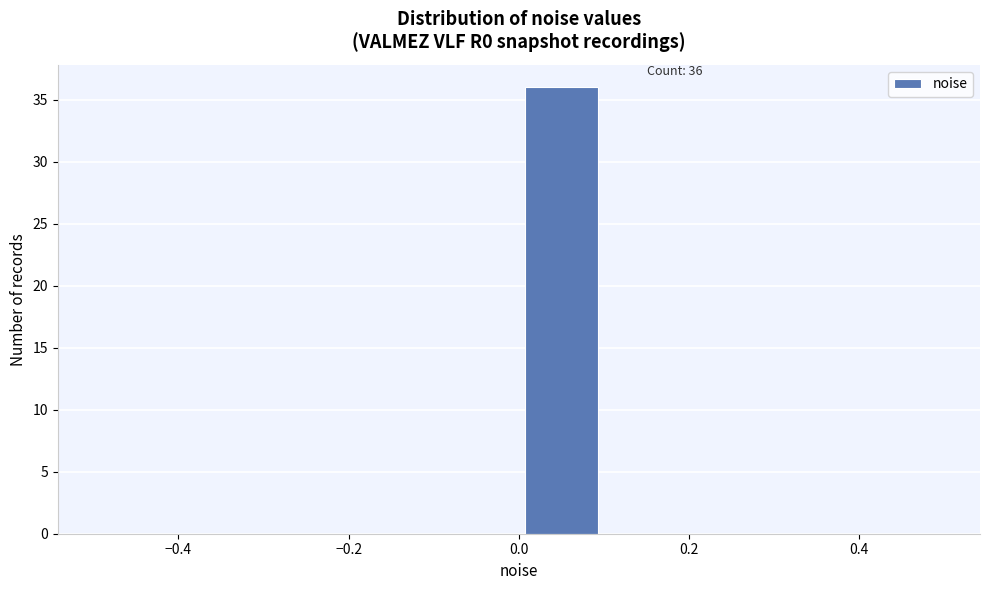

Over which range of the x-axis is the bar tallest?

0.0 to 0.1